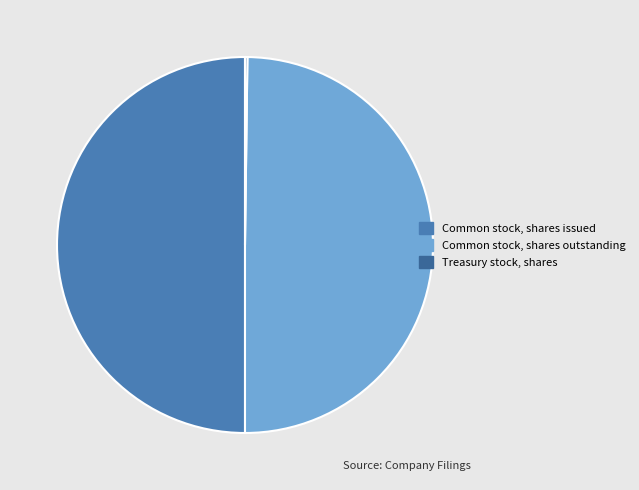

Is it true that Treasury stock, shares is 9% of the pie?

False